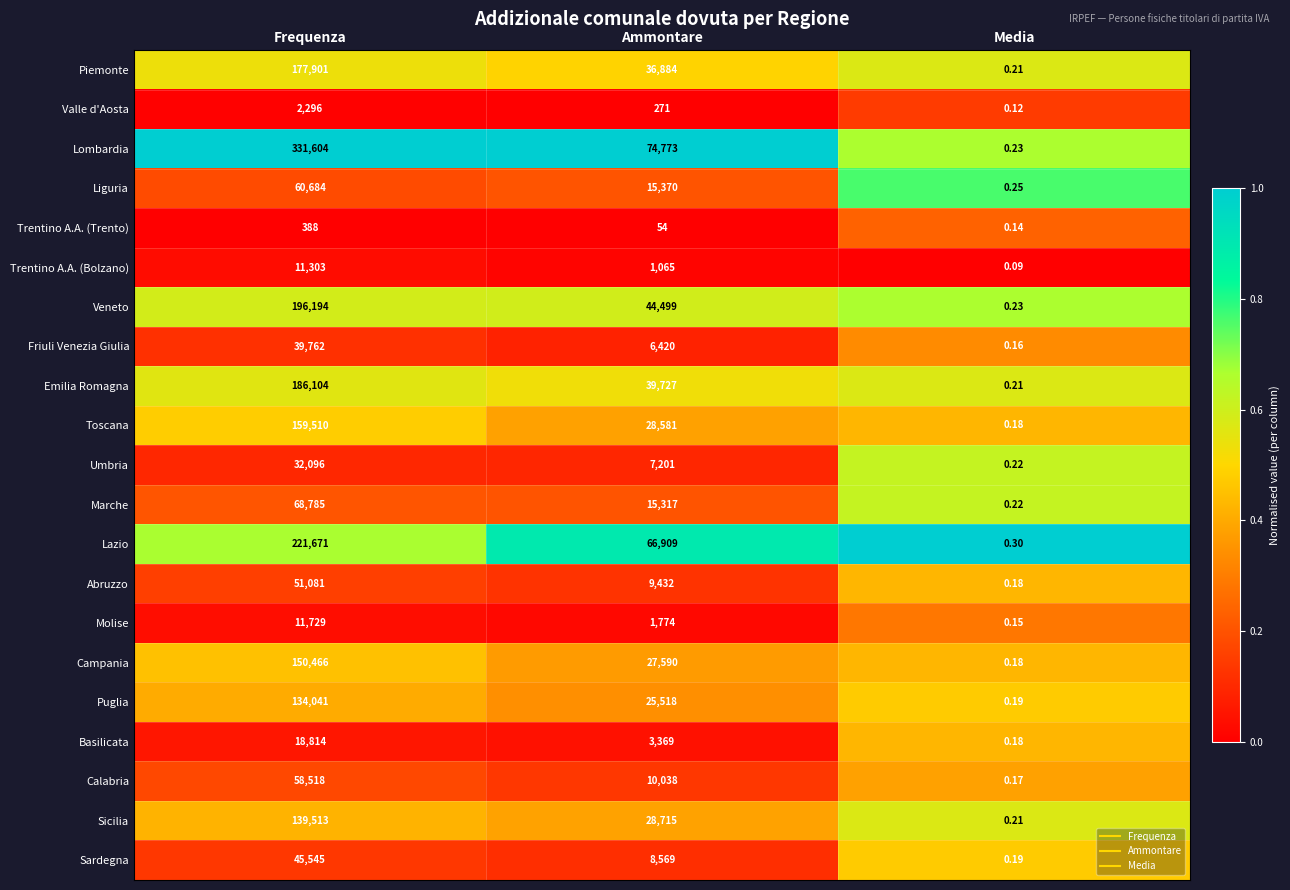

Which label corresponds to the smallest value in the chart?

Media